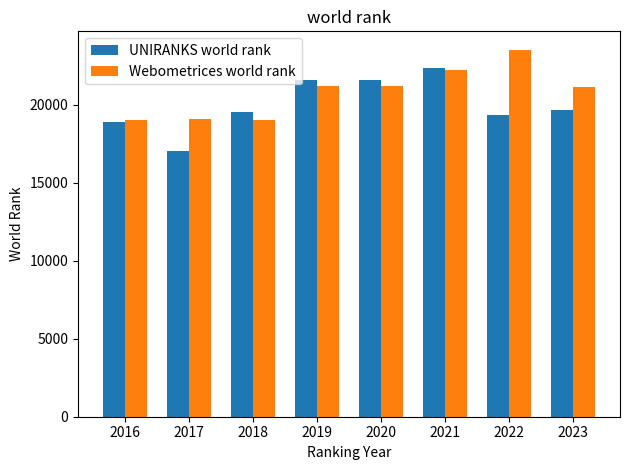

Which series changed the most between 2016 and 2019?

UNIRANKS world rank